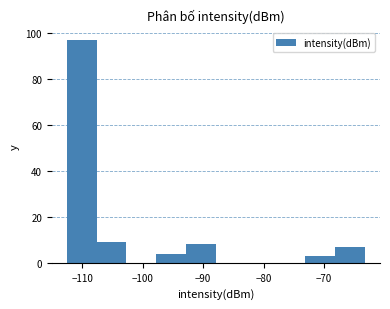

Which range on the x-axis has the tallest bar?

-113 to -108